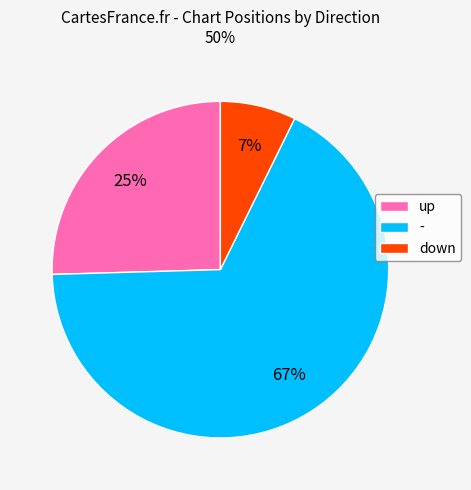

Is down the majority of the pie?

No